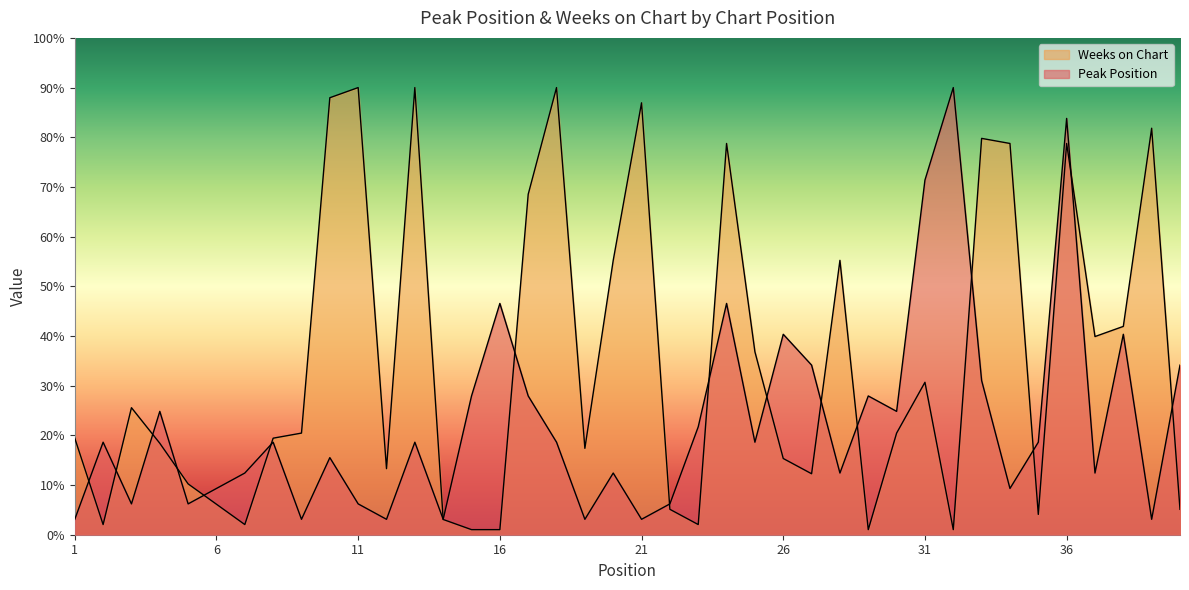

Is the value of Peak Position at 40 greater than the value of Weeks on Chart at 25?

No